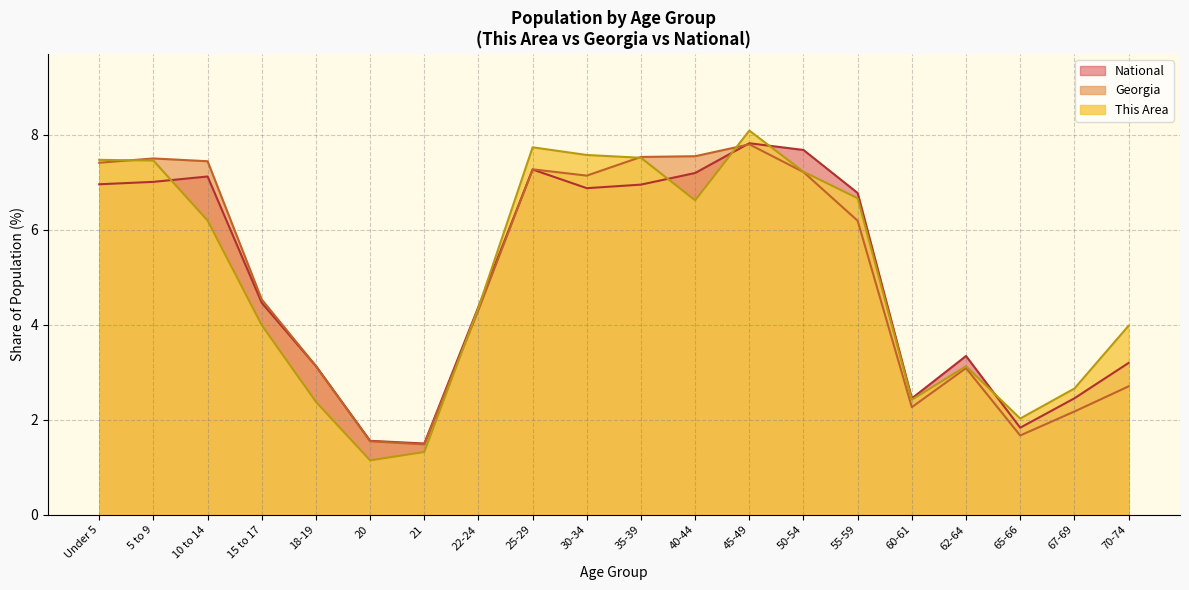

How many series are shown in this chart?

3